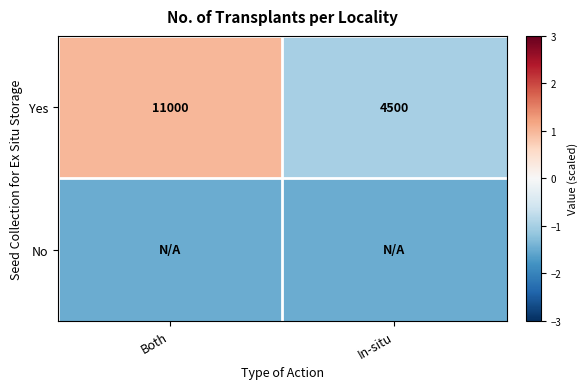

Count the number of categories in the chart.

2